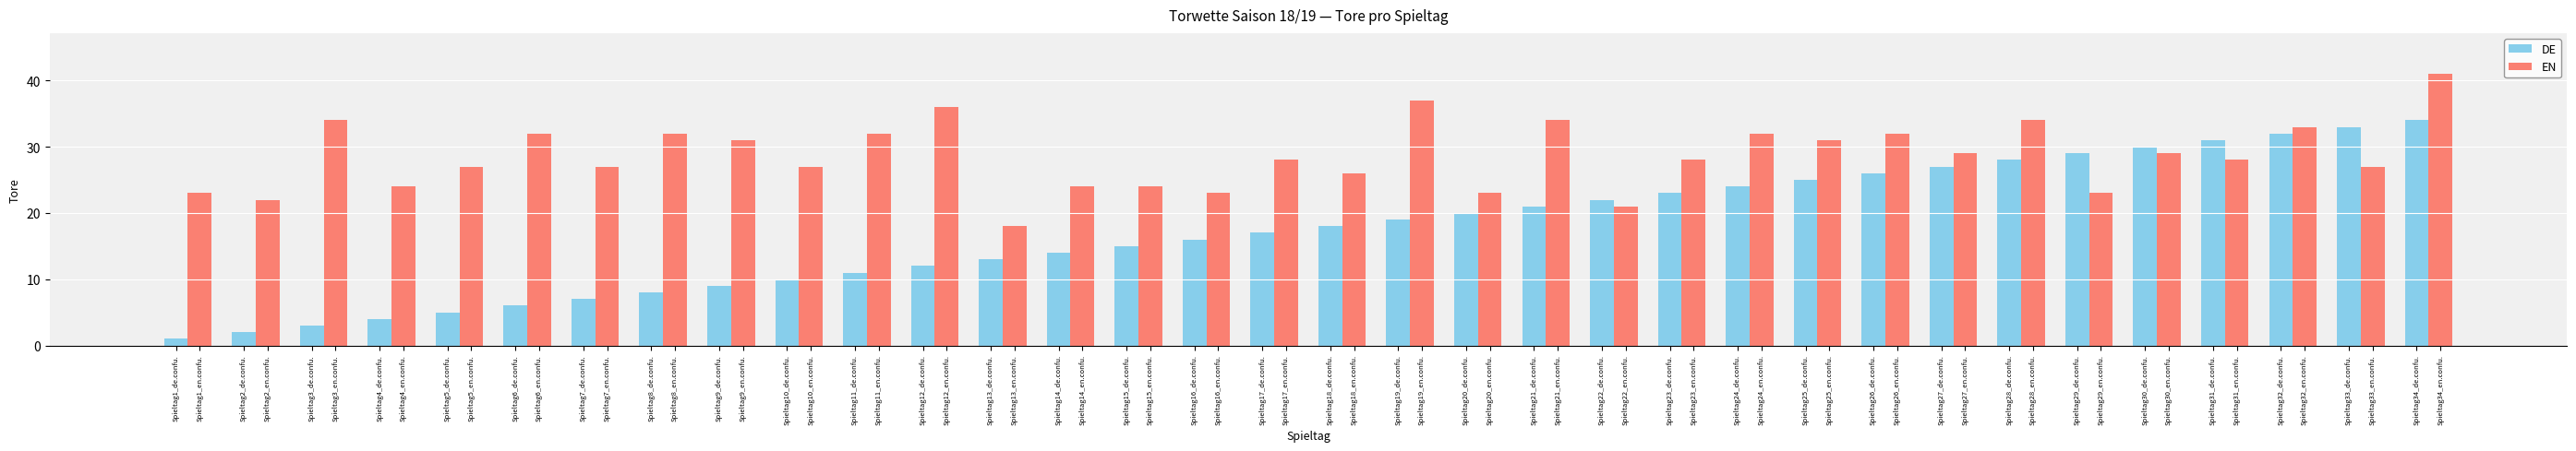

How many groups of bars are there?

34